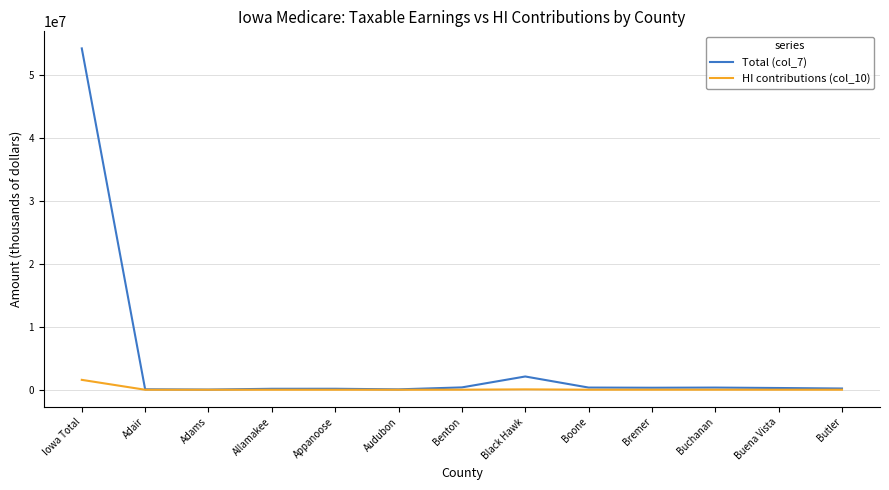

Rank the series at Iowa Total from lowest to highest value.

HI contributions (col_10), Total (col_7)